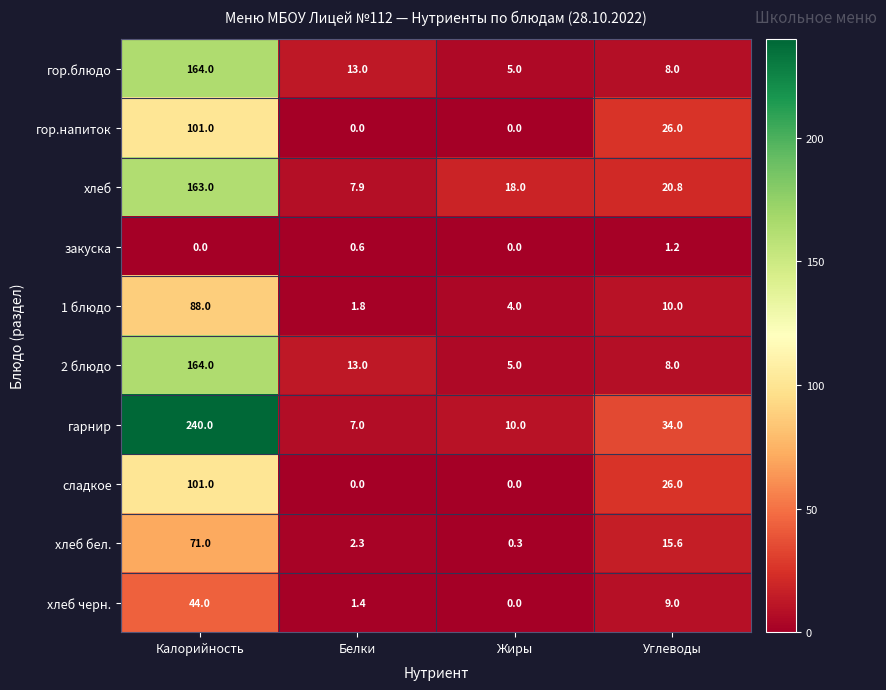

The сладкое series shows 101.0 at Калорийность. True or false?

True